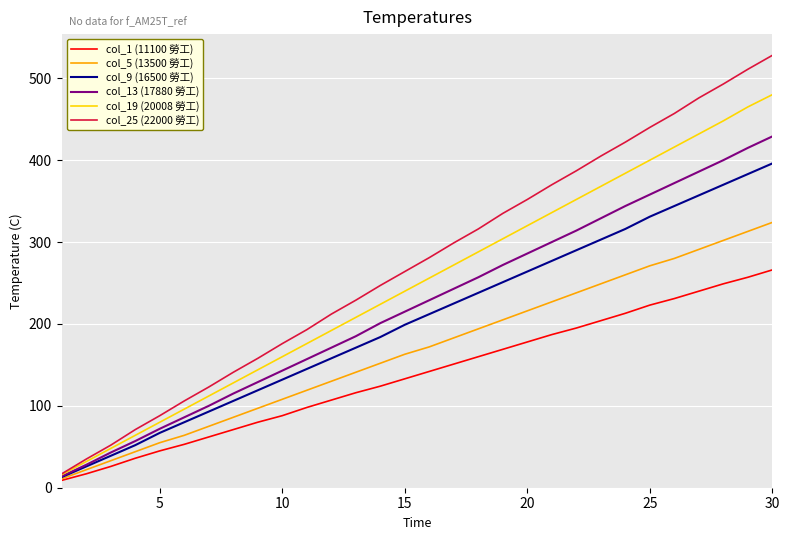

Which series has the largest range (max minus min)?

col_25 (22000 勞工)